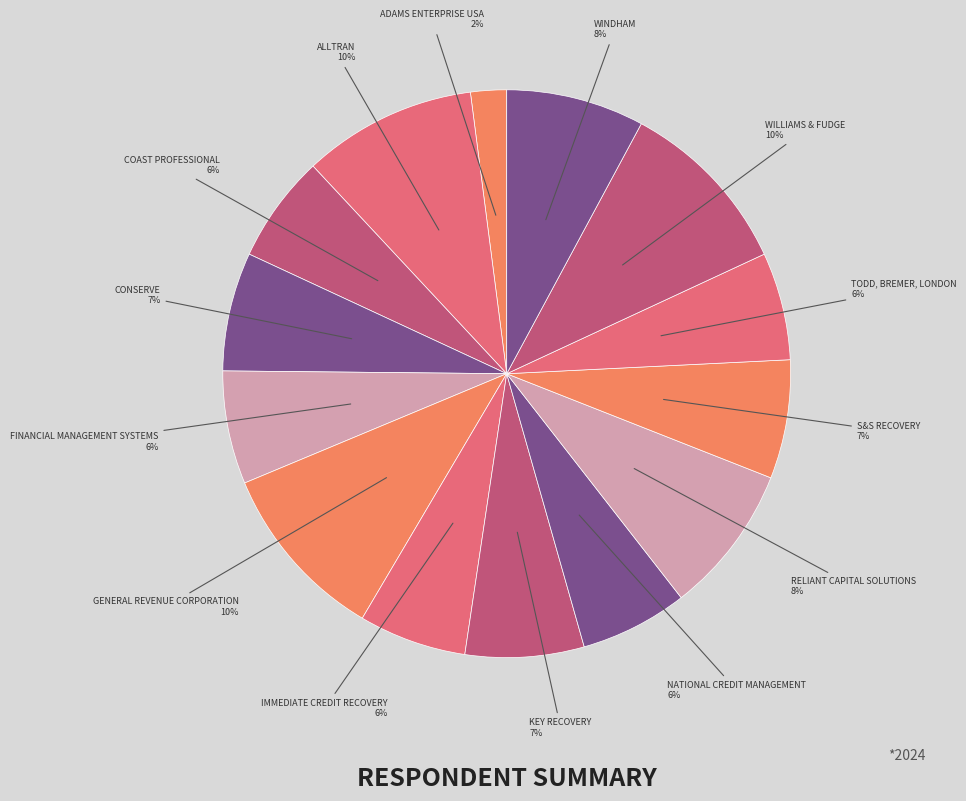

Count the number of slices in the pie.

14